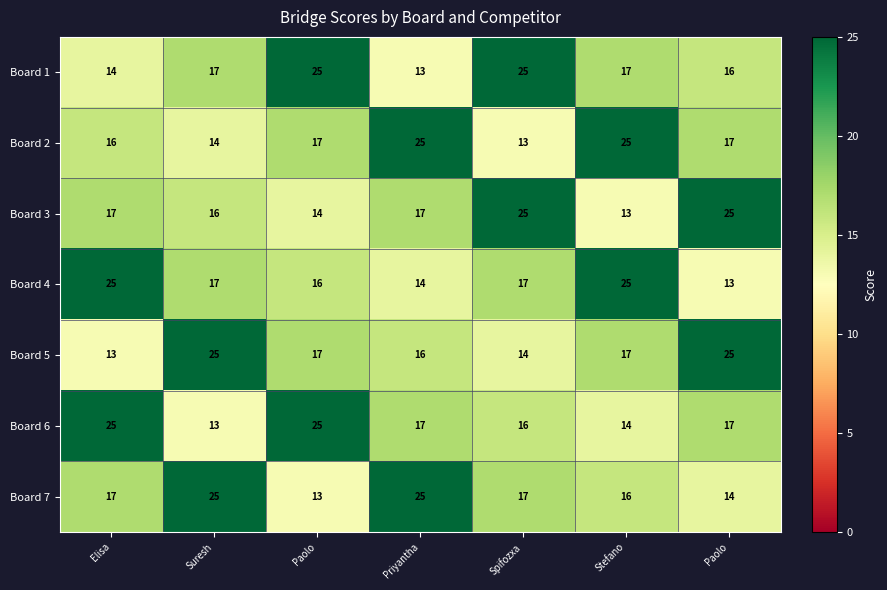

At which category is the sum across all series the highest?

Elisa